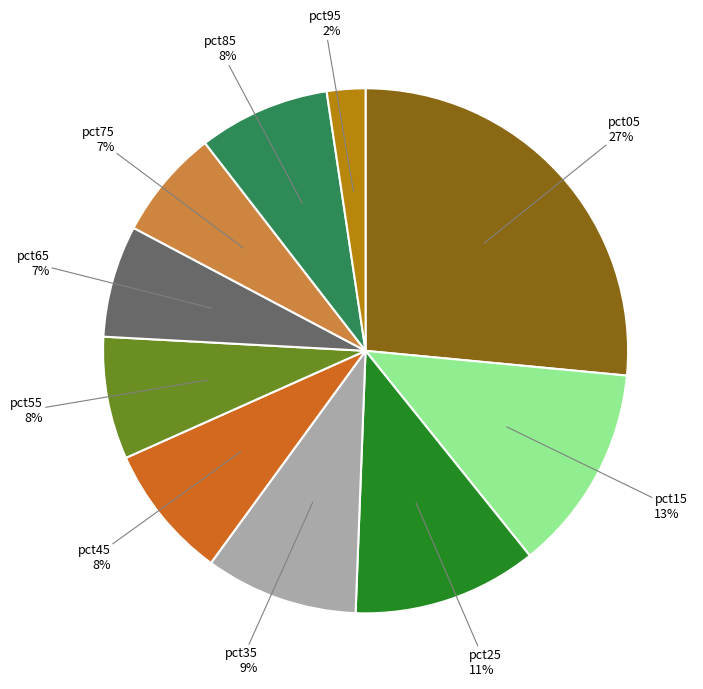

Between pct85 and pct75, which is larger?

pct85